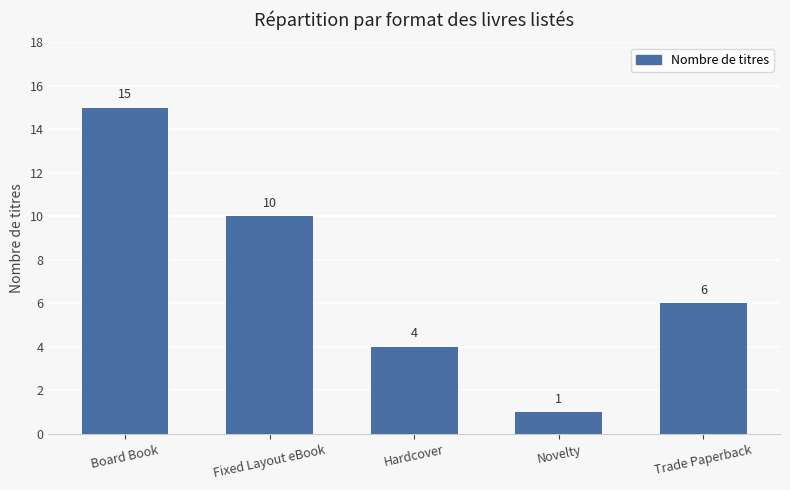

True or false: the data shows 4 at Hardcover.

True